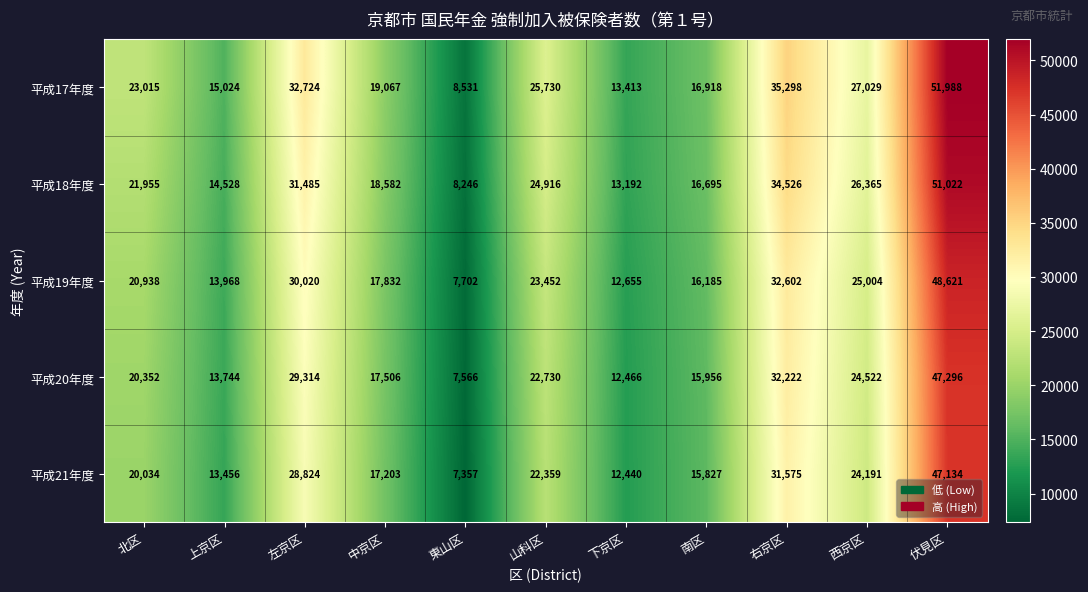

Which series has the largest range (max minus min)?

平成17年度